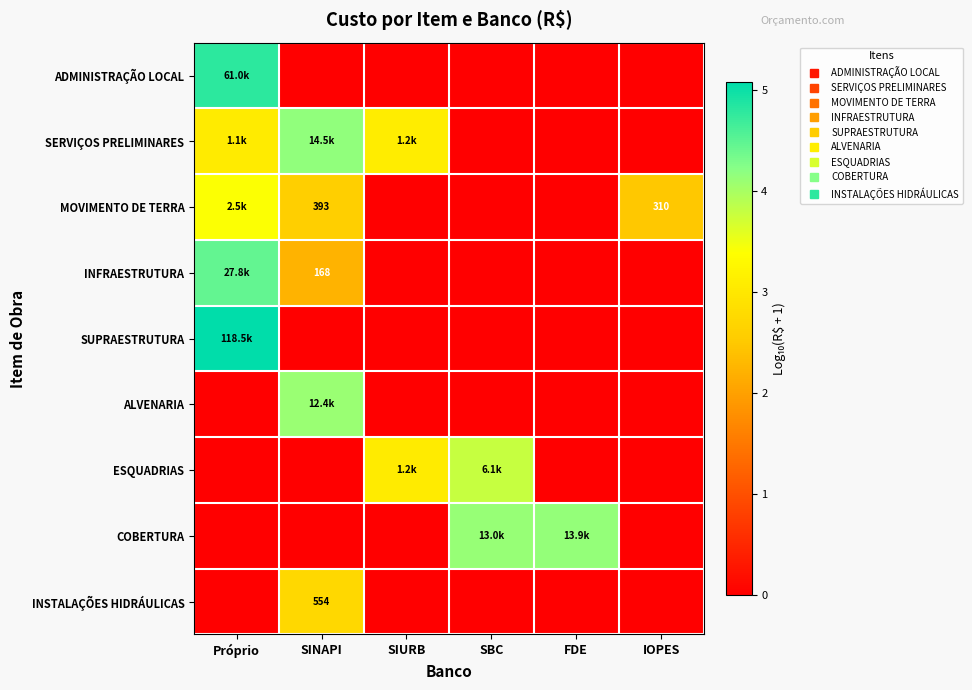

Which has a higher value, SIURB or SINAPI?

SIURB